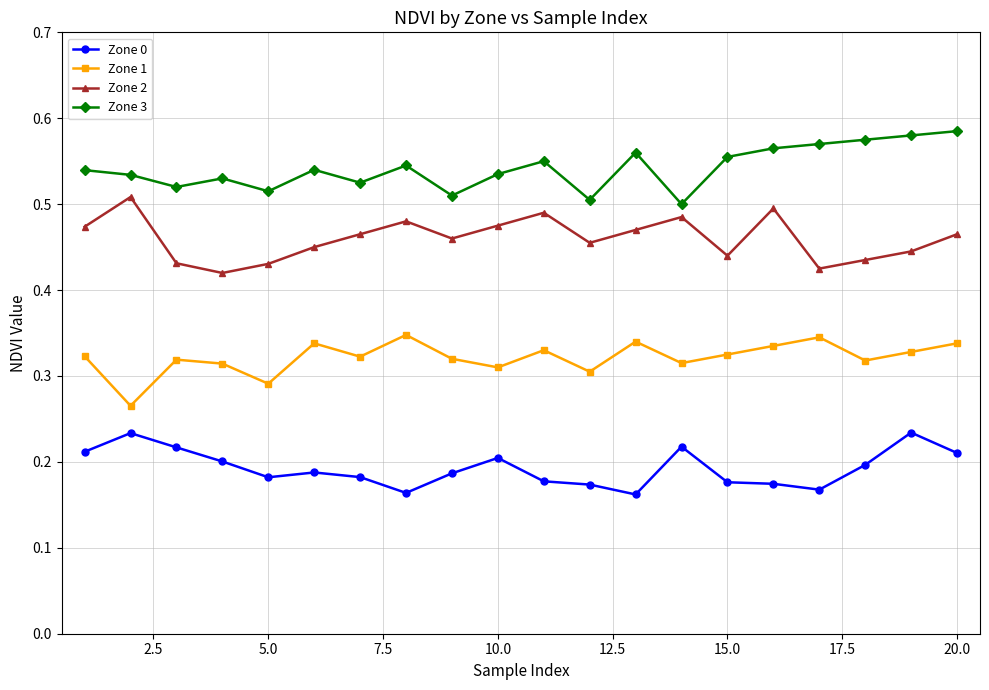

Which series has the largest total across all categories?

Zone 3